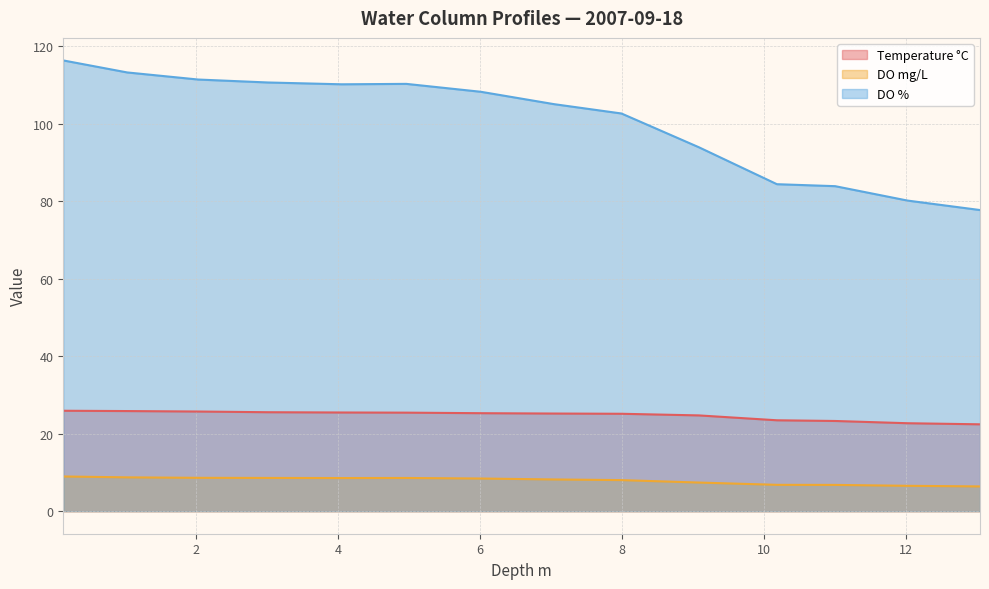

What is the difference between the maximum and minimum values in the Temperature °C series?

3.5